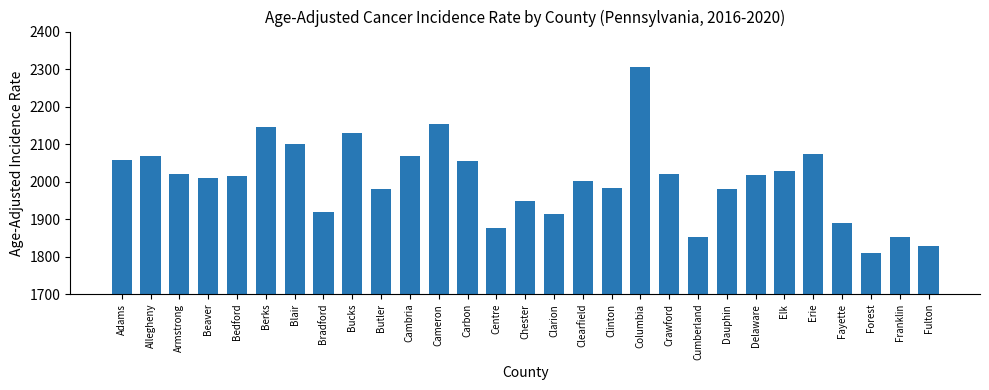

What is the approximate value at Centre?

1876.1